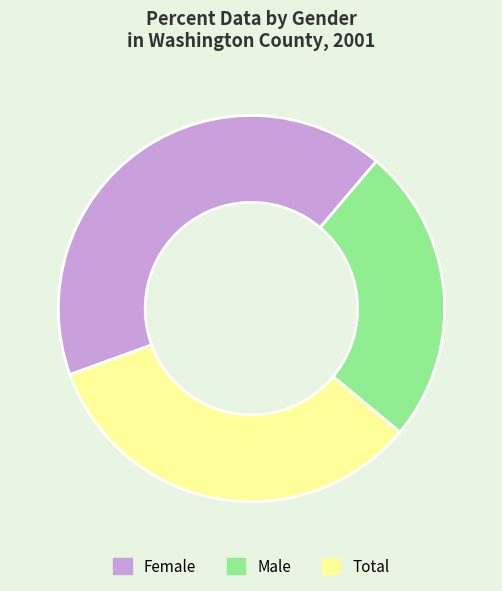

The Male slice represents 25% of the pie. True or false?

True